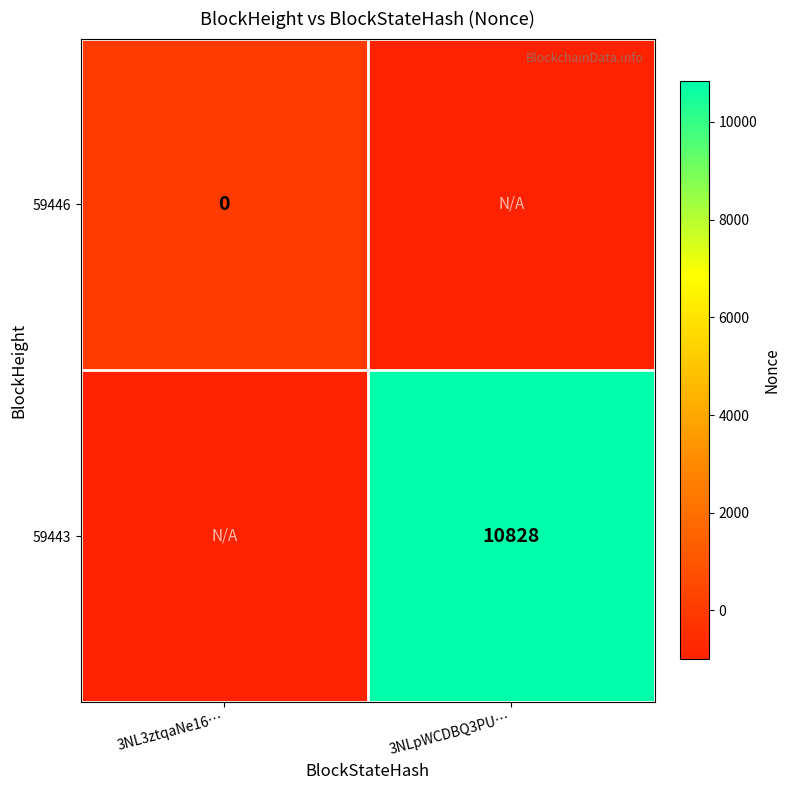

The value of 59443 at 3NLpWCDBQ3PU… is 14287. True or false?

False